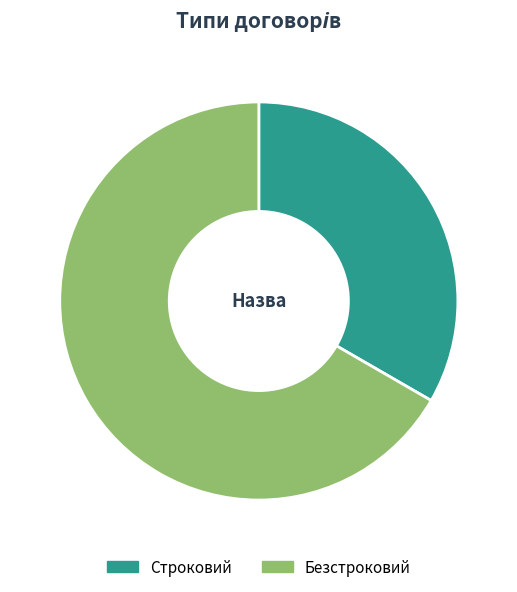

Which category has the smallest portion of the pie?

Строковий